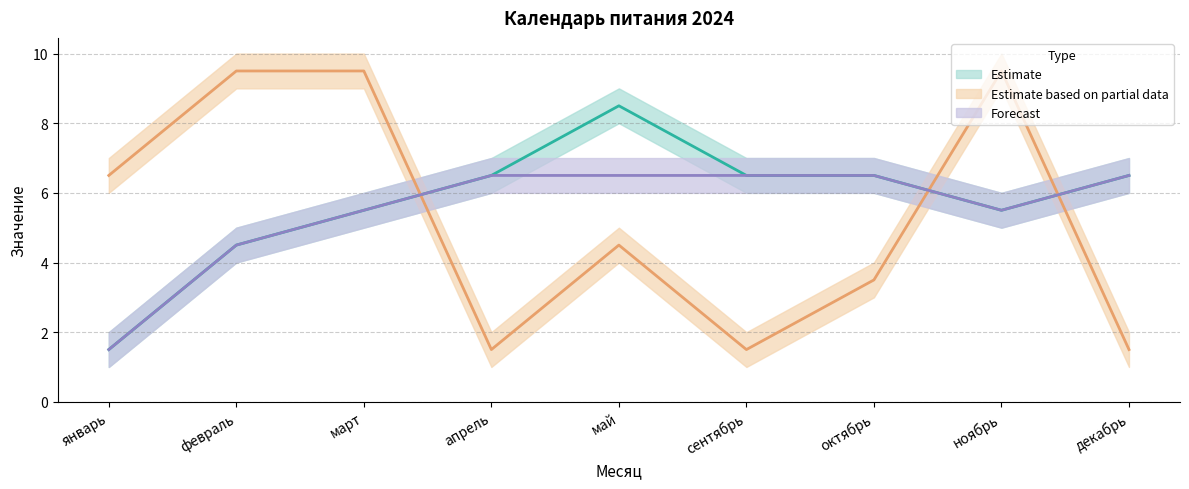

What is the average value of the Forecast (mid) series?

5.5